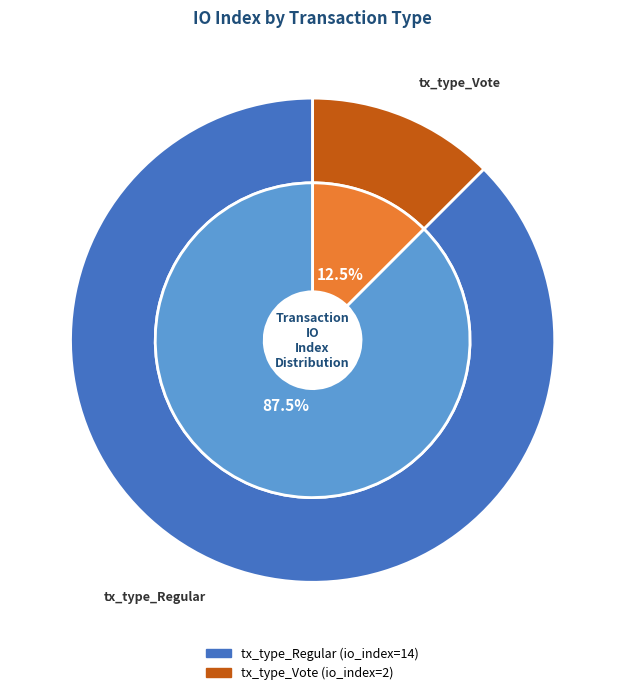

Which slice is the smallest?

tx_type_Vote